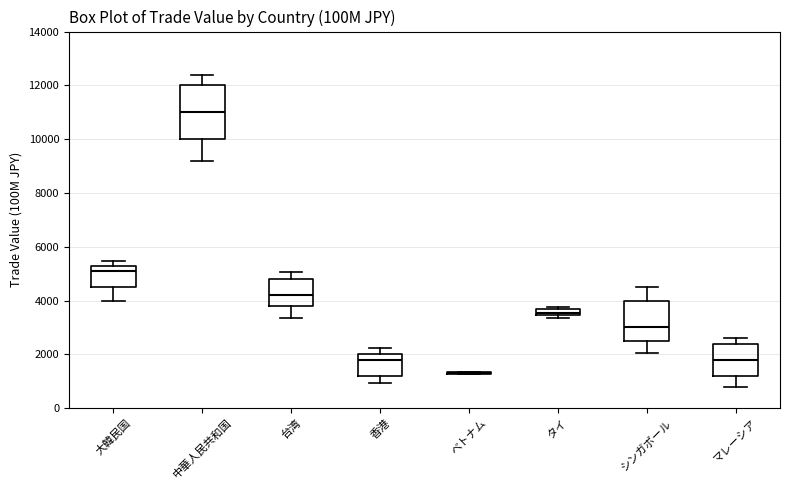

Comparing the boxes themselves (not the whiskers), which one is the tallest?

中華人民共和国